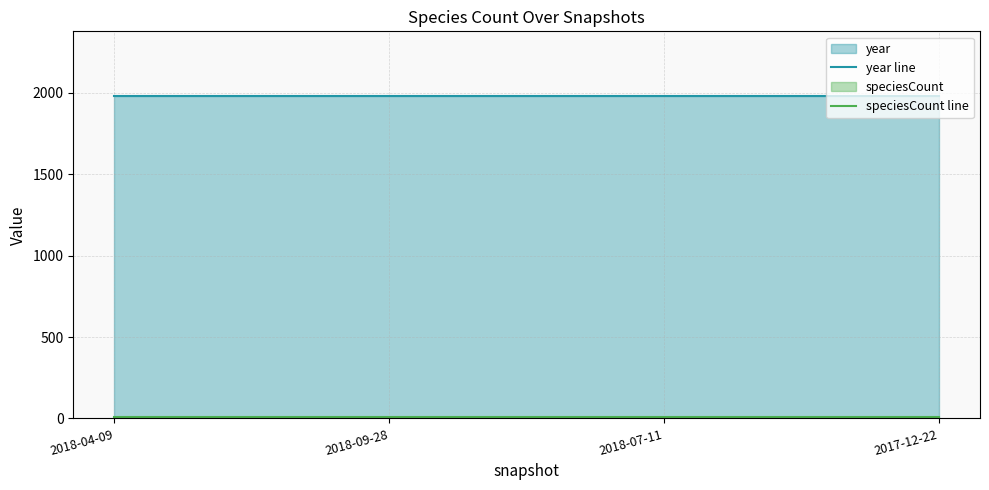

True or false: speciesCount line has a value of 7 at 2017-12-22.

True